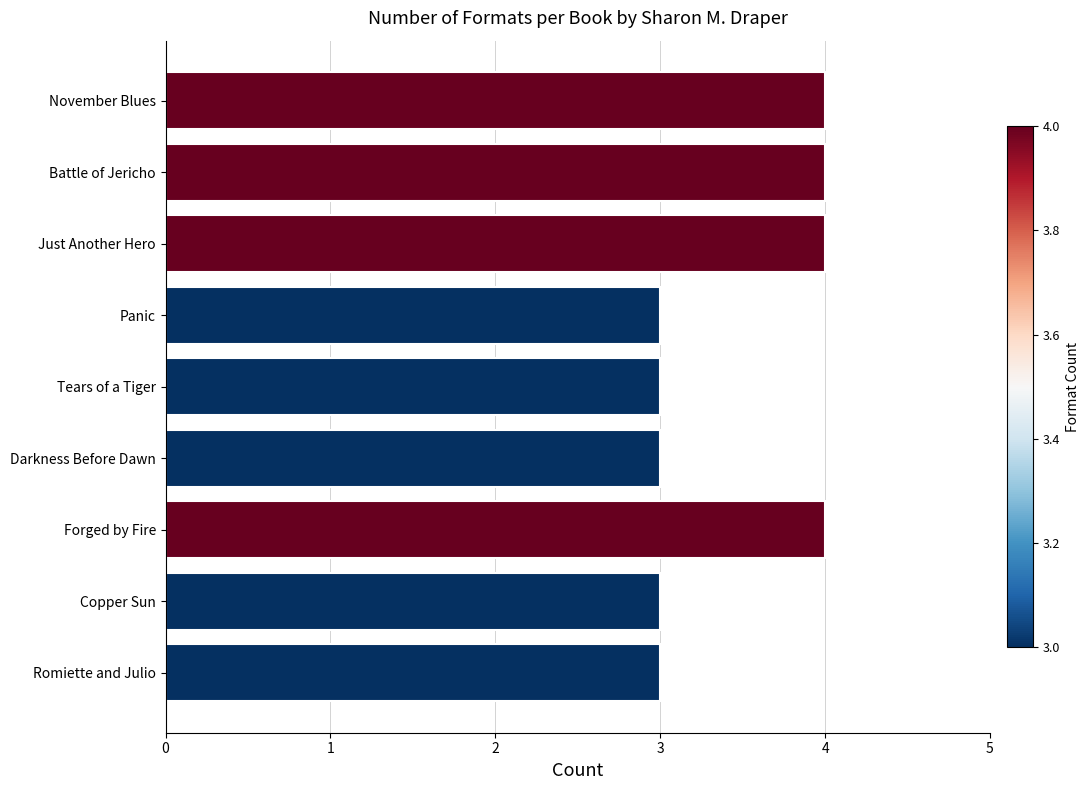

Count the number of categories in the chart.

9